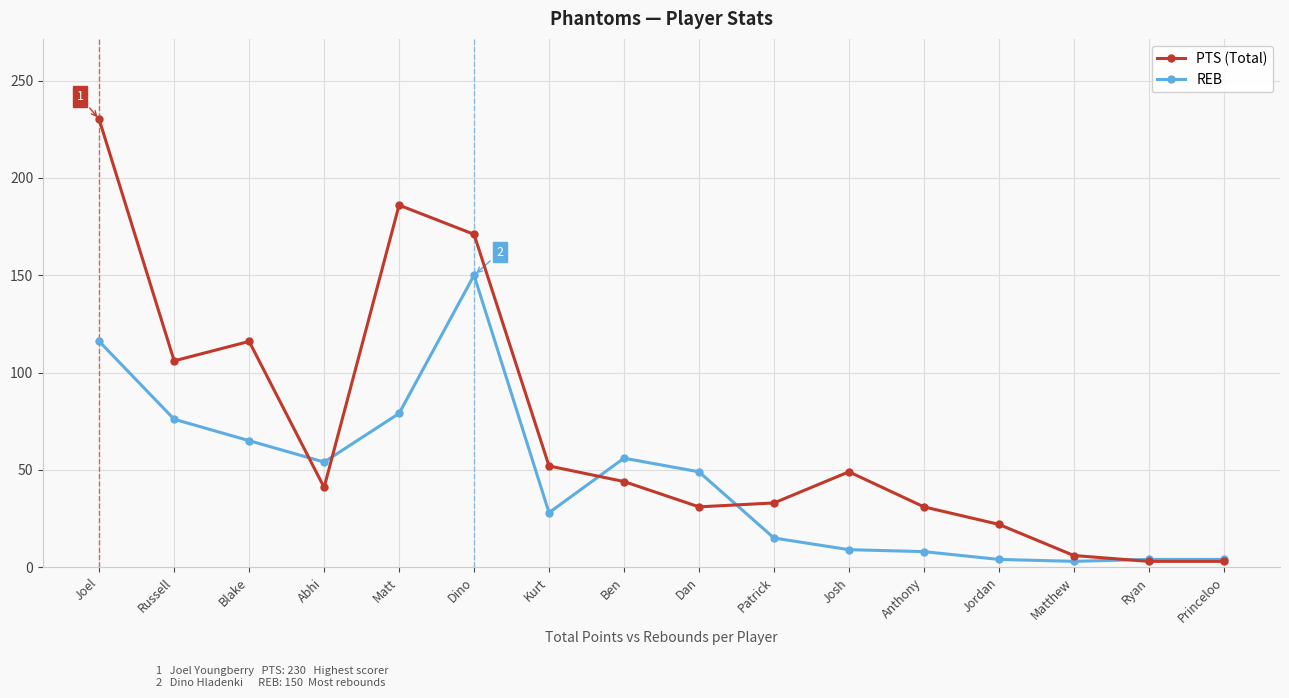

Read the REB value at Russell.

76